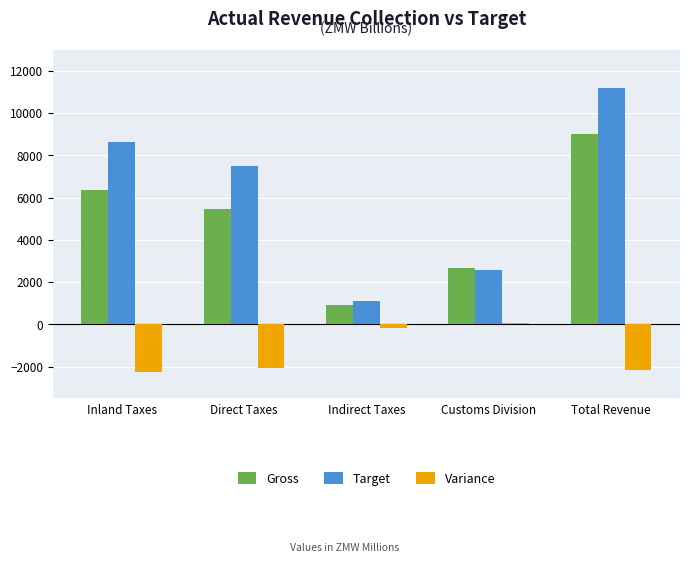

What is the greatest value displayed?

11198.9